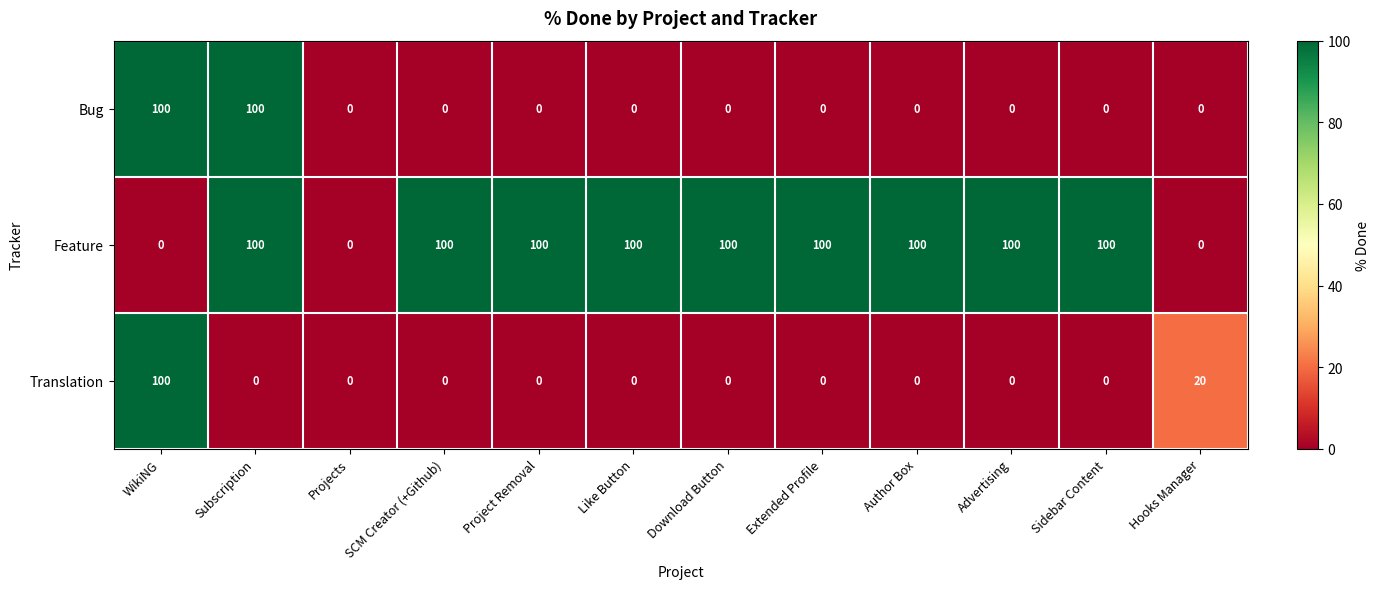

What is the sum of all Feature values?

900